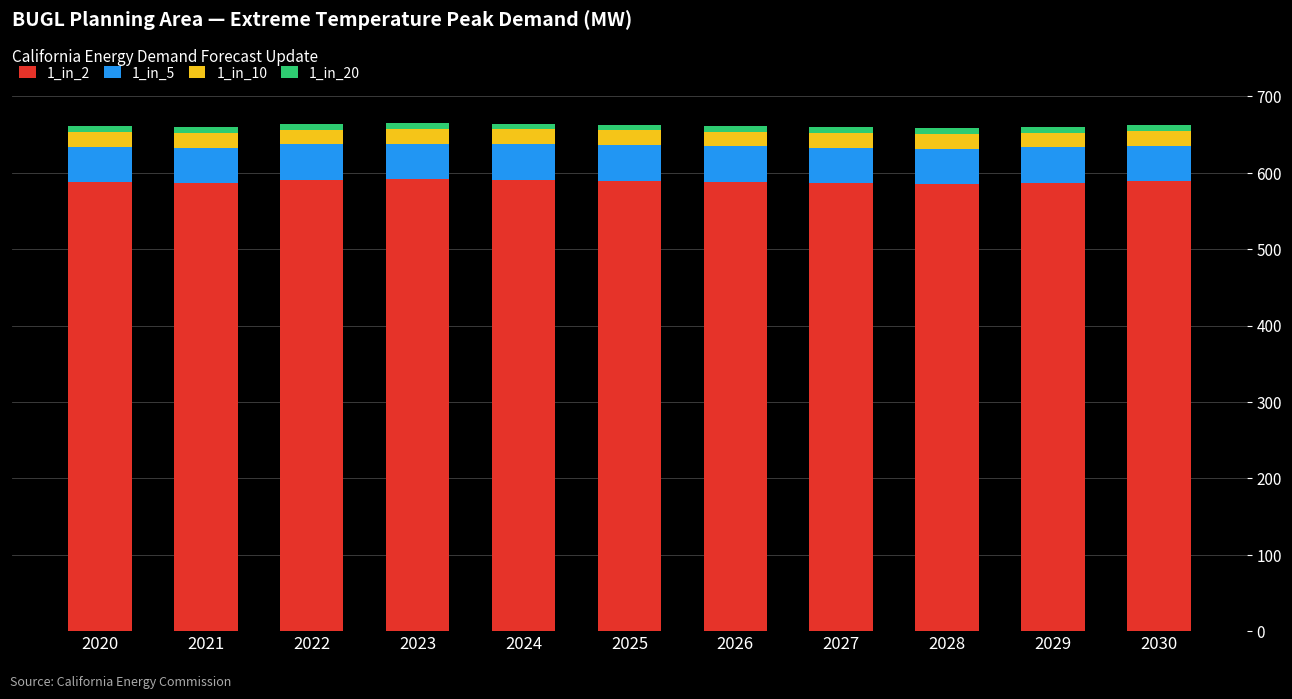

What is the lowest value of the 1_in_2 series?

585.2